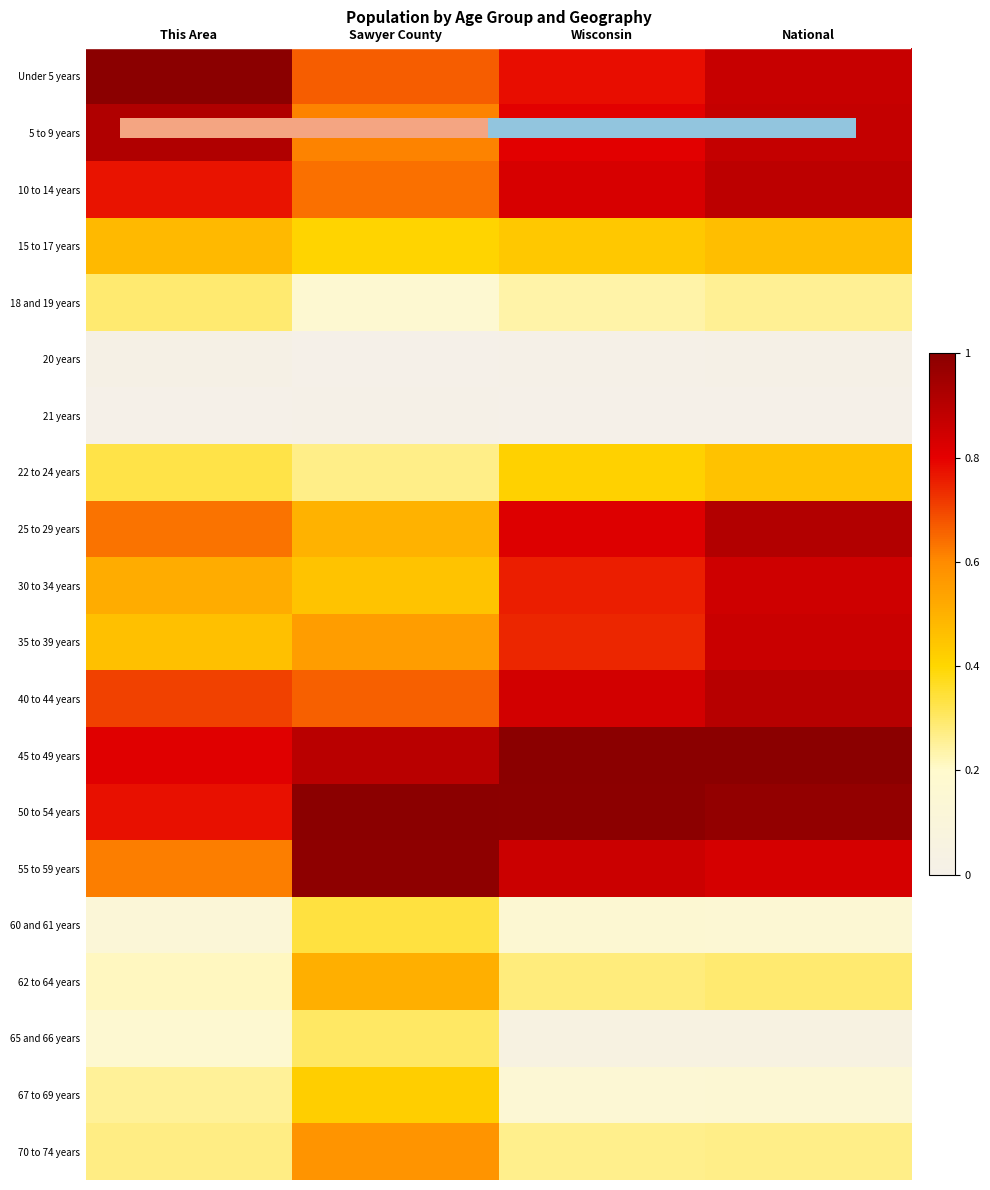

The value of 62 to 64 years at Sawyer County is 0.5. True or false?

True